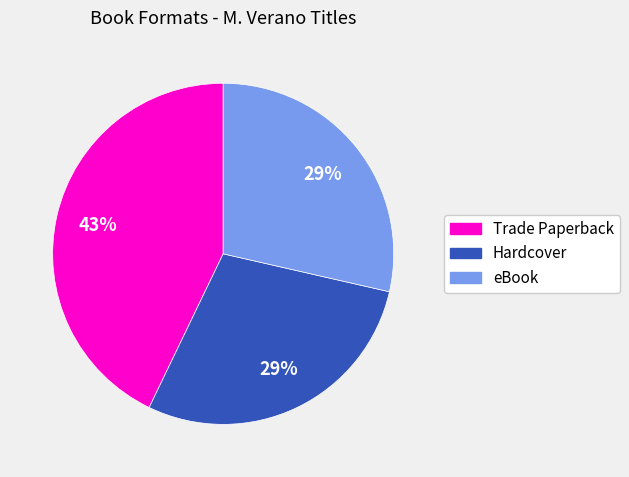

How many segments does this pie chart have?

3